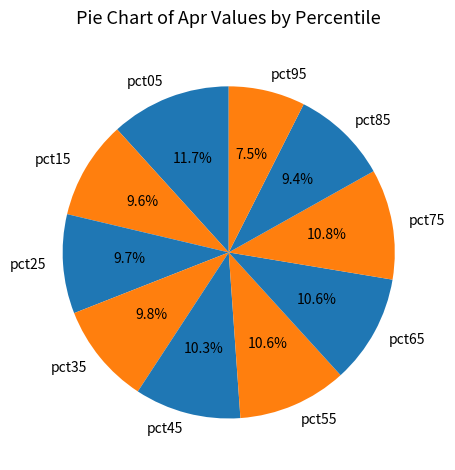

Is it true that pct75 is 11% of the pie?

True